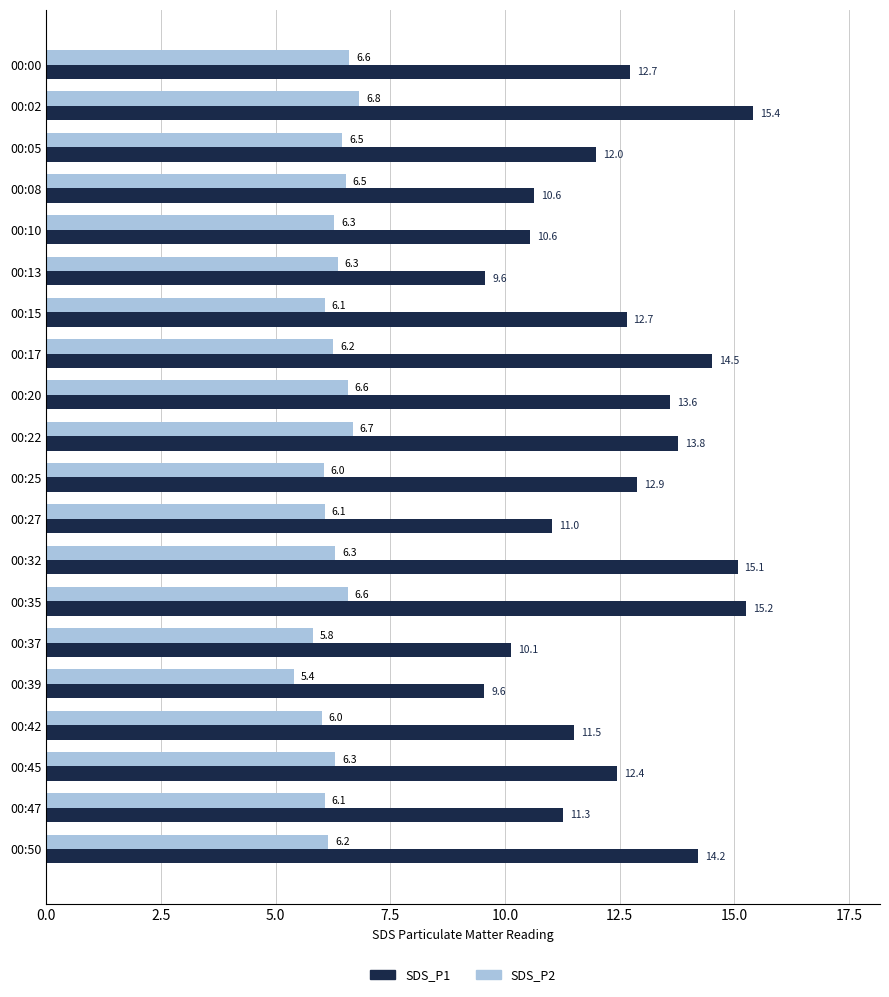

At which category does the chart reach its minimum across all series?

00:39